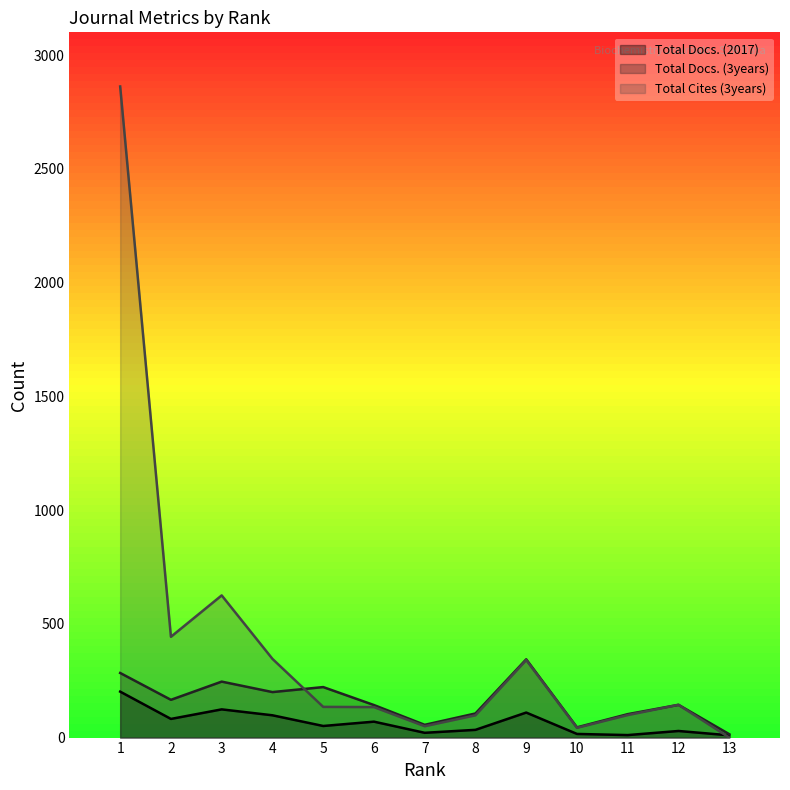

How many lines are shown in the chart?

3